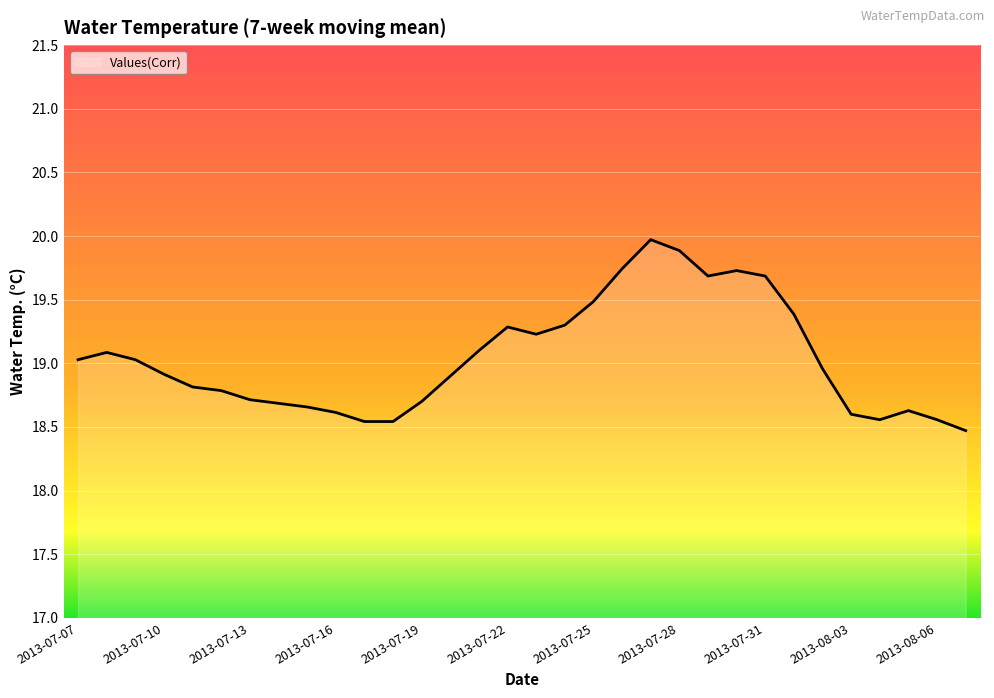

What is the minimum value shown in the chart?

18.5